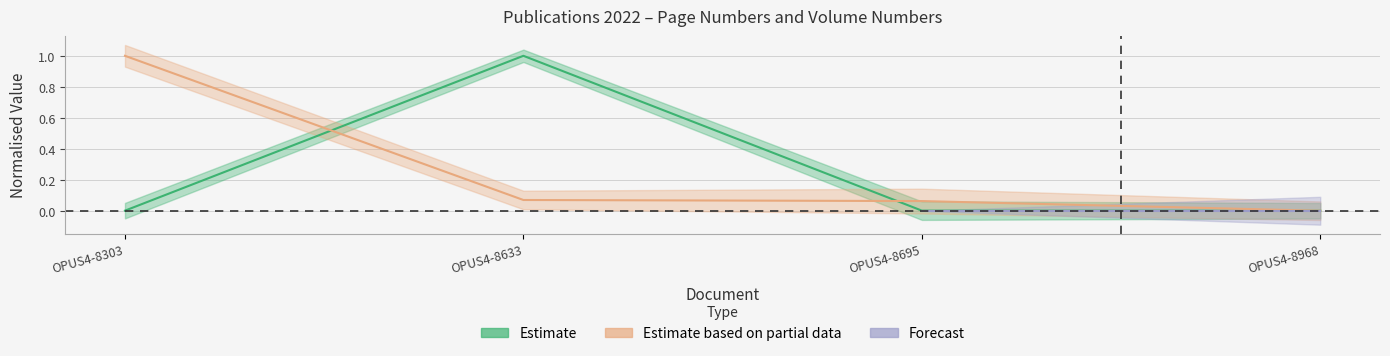

Reading left to right, list all the values displayed in this chart.

Quelle:Erste Seite: 0.0	1.0	0.0	0.0
Schriftenreihe Bandzahl: 1.0	0.1	0.1	0.0